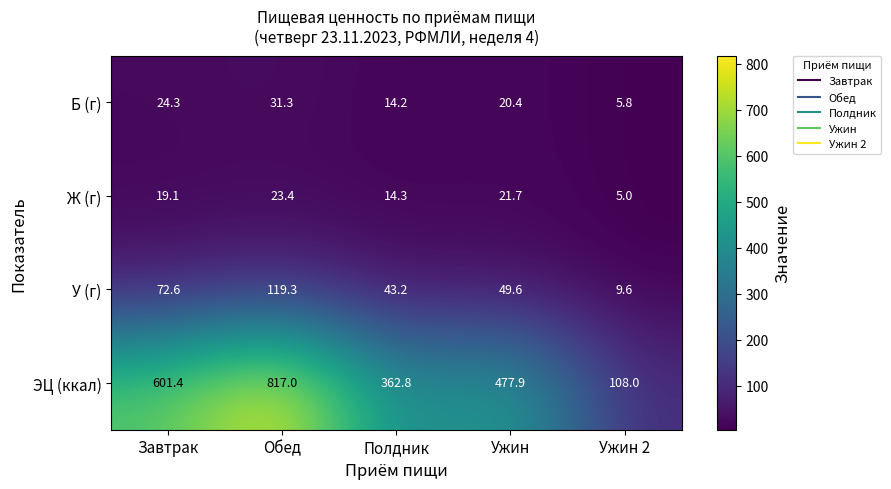

What is the difference between the highest and lowest values at Завтрак?

582.3